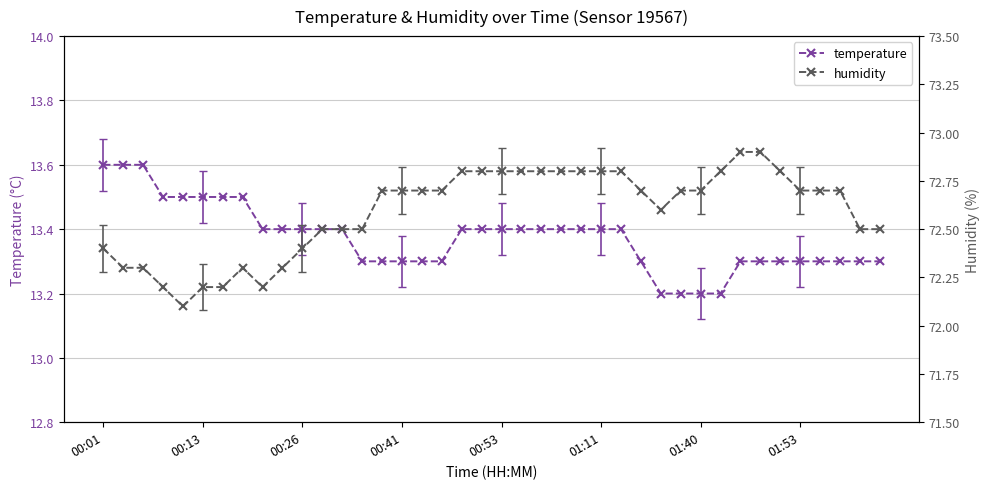

What is the minimum value for humidity?

72.1